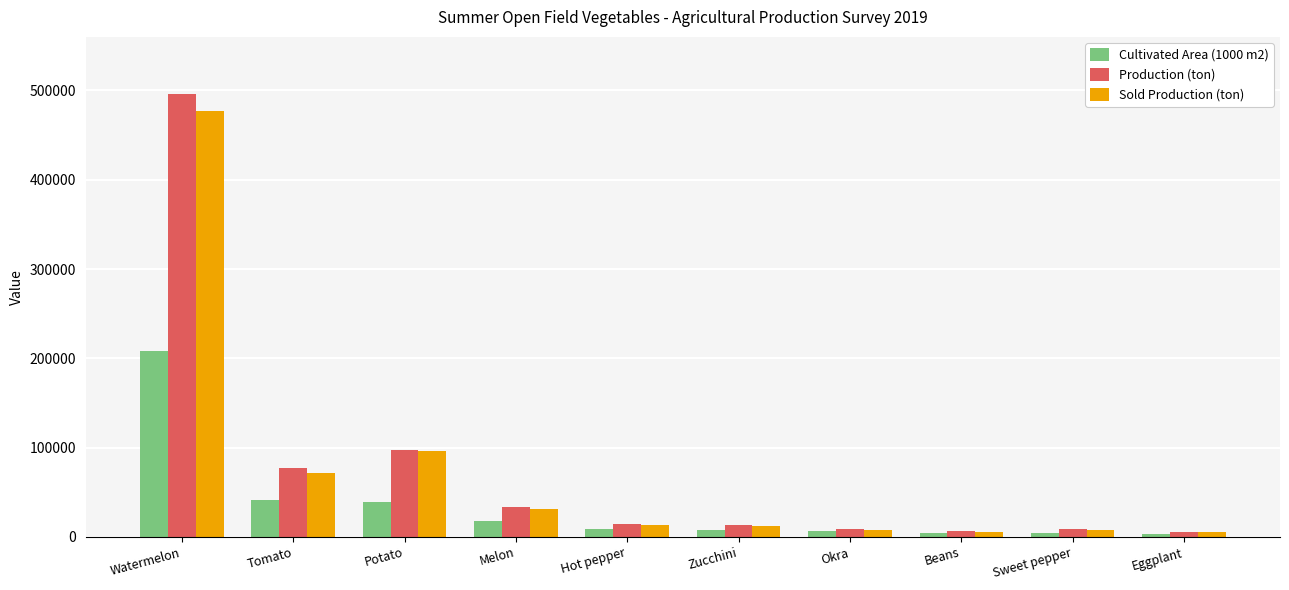

What is the difference between the highest and lowest values at Okra?

2251.1